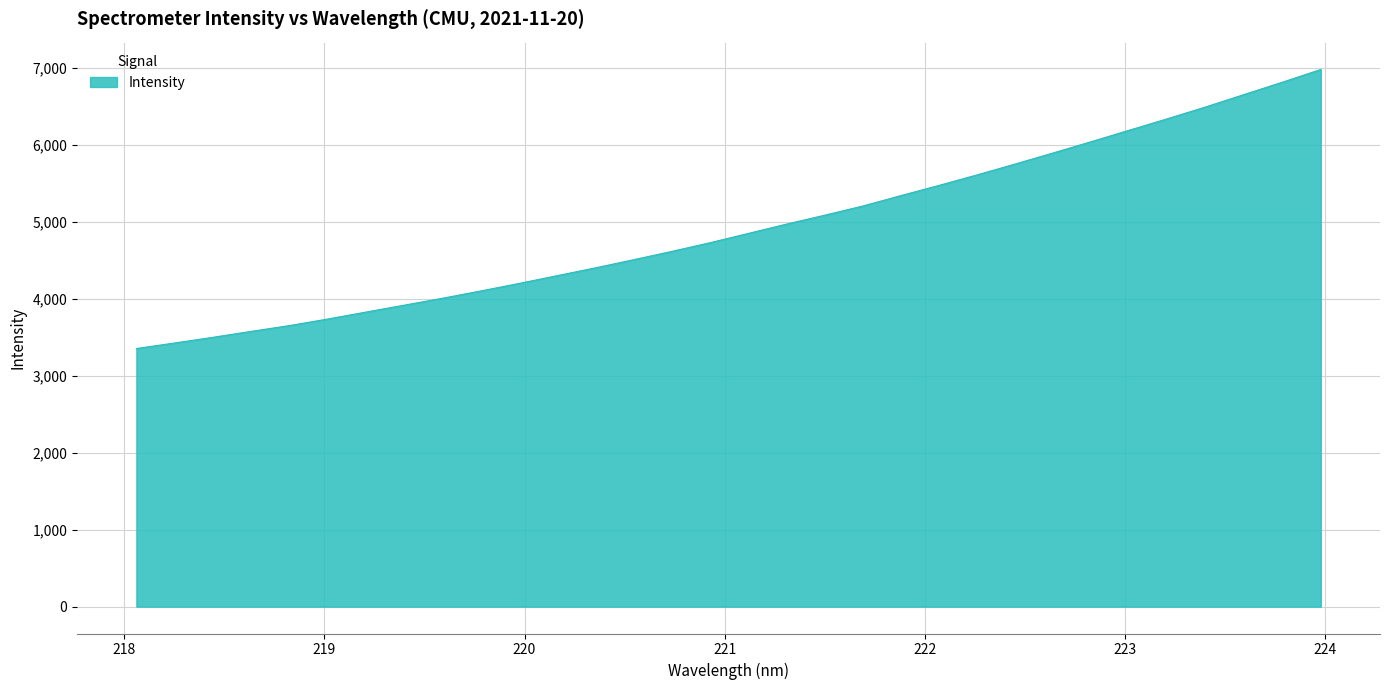

What is the maximum value shown in the chart?

6975.9